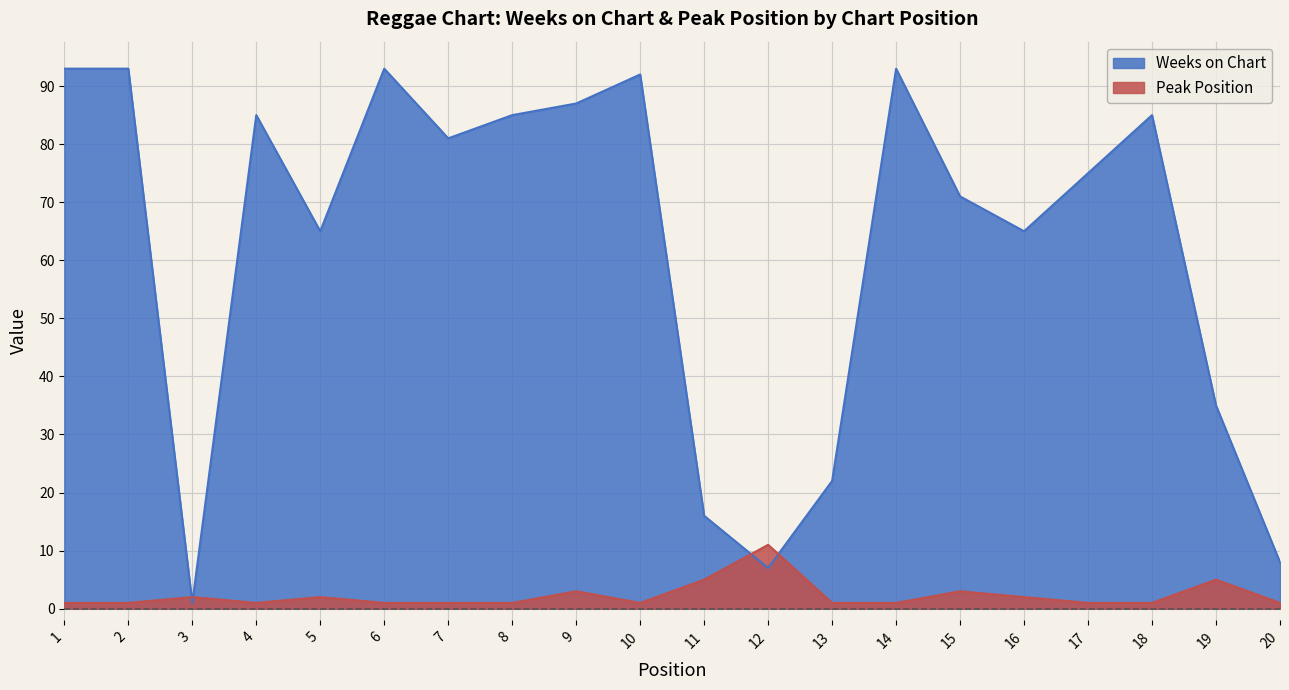

Count the number of data series in this chart.

2